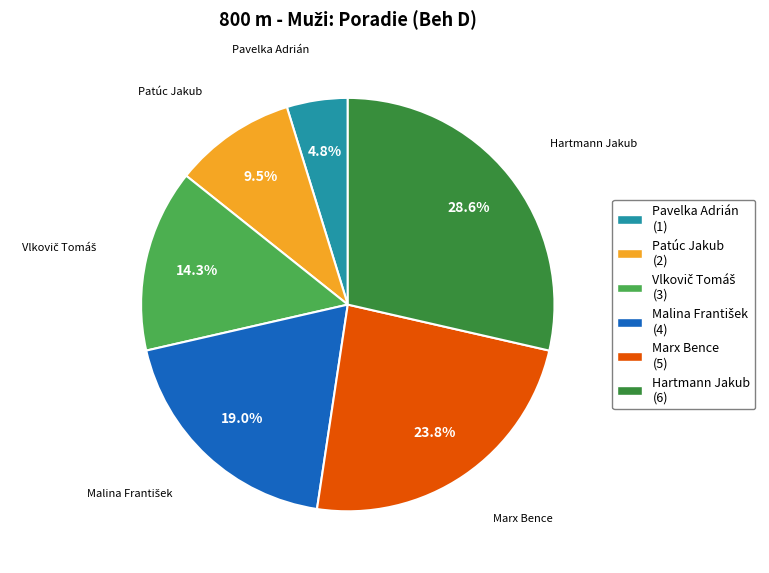

What percentage is the Hartmann Jakub slice, to the nearest percent?

29%